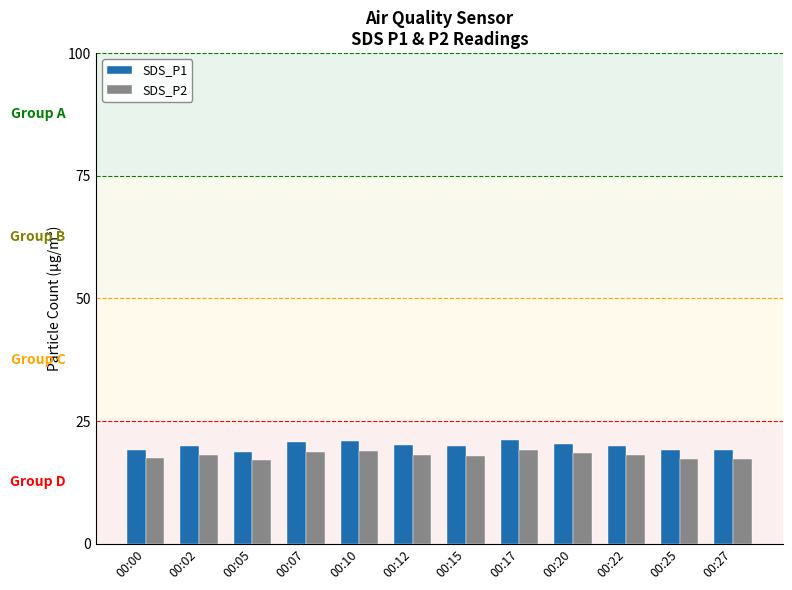

Is it true that SDS_P1 equals 21.0 at 00:10?

True